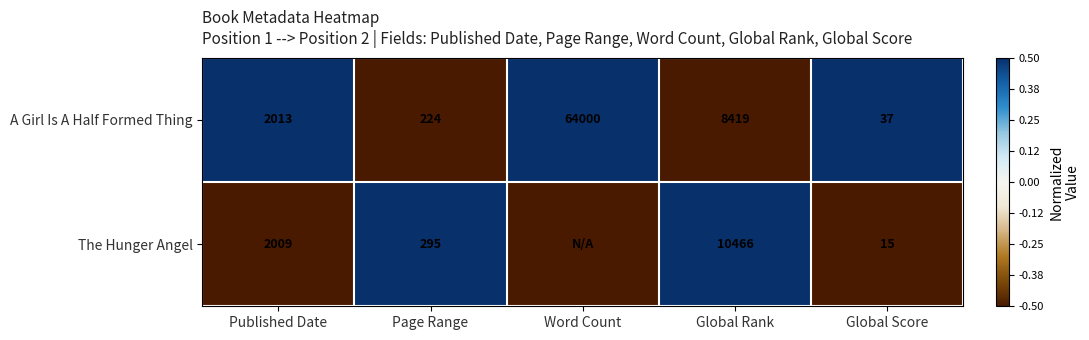

Read the A Girl Is A Half Formed Thing value at Global Score.

37.0